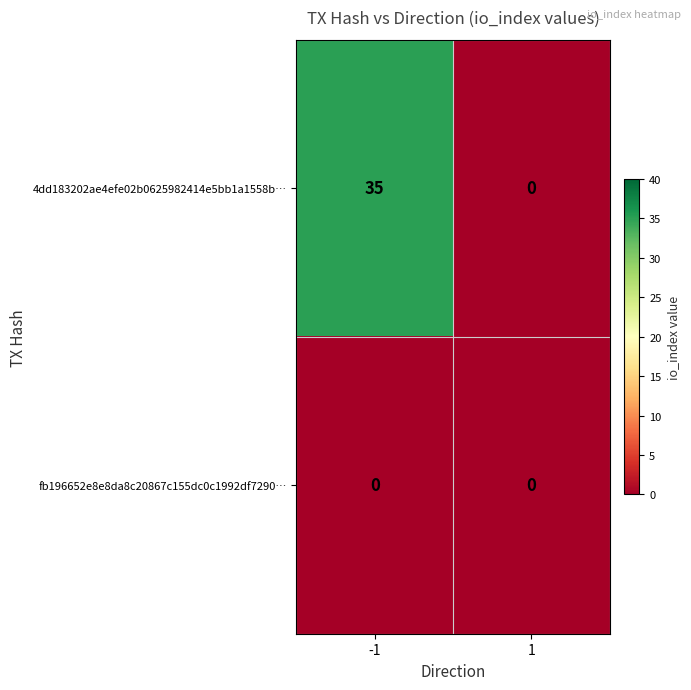

Count the number of categories in the chart.

2